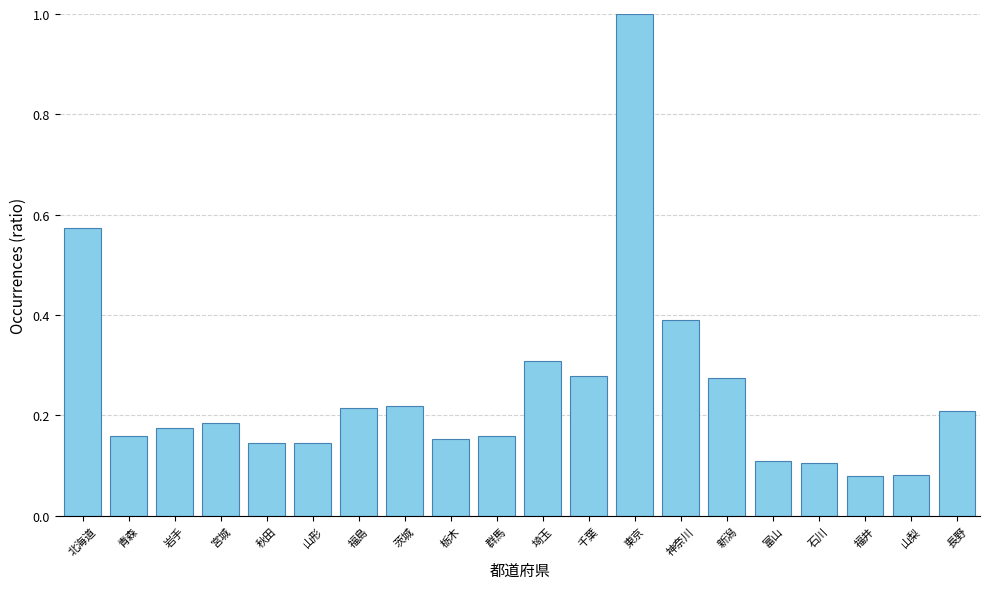

What is the label of the 4th bar from the right?

石川